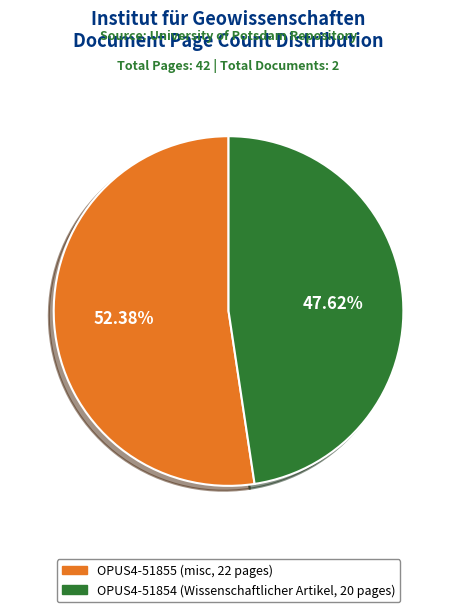

To the nearest percent, what portion does OPUS4-51854 represent?

48%